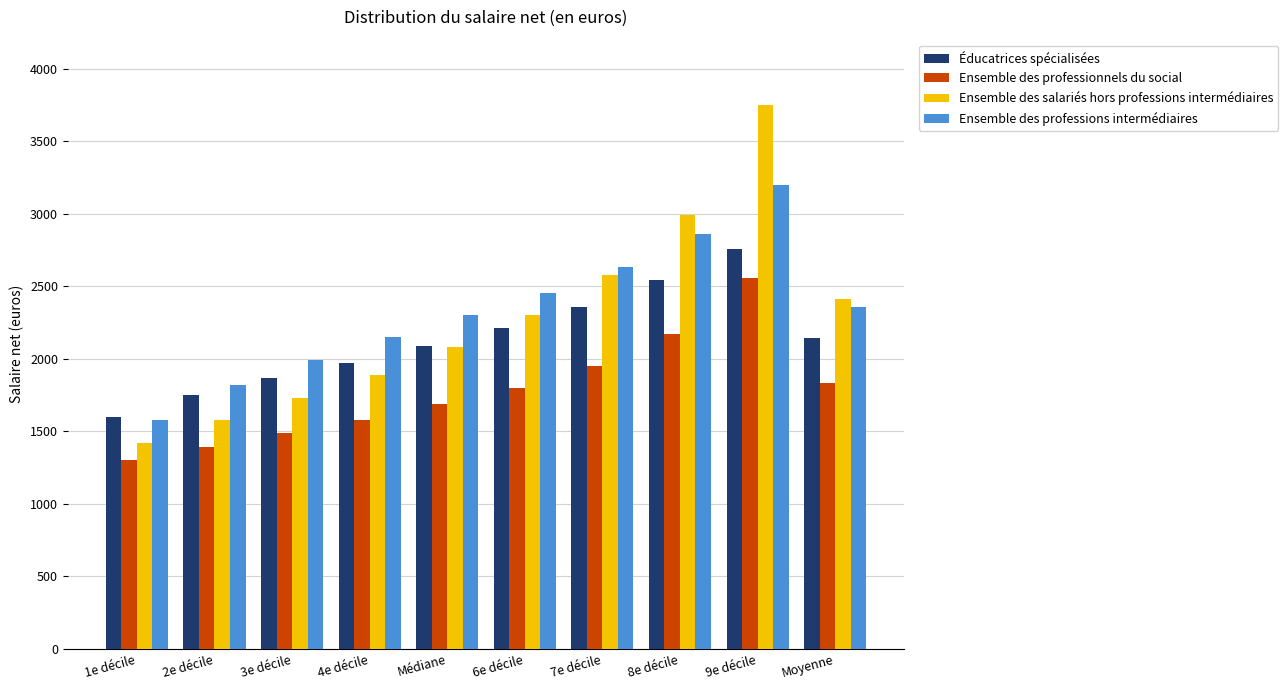

Rank the series by their maximum value, from highest to lowest.

Ensemble des salariés hors professions intermédiaires, Ensemble des professions intermédiaires, Éducatrices spécialisées, Ensemble des professionnels du social